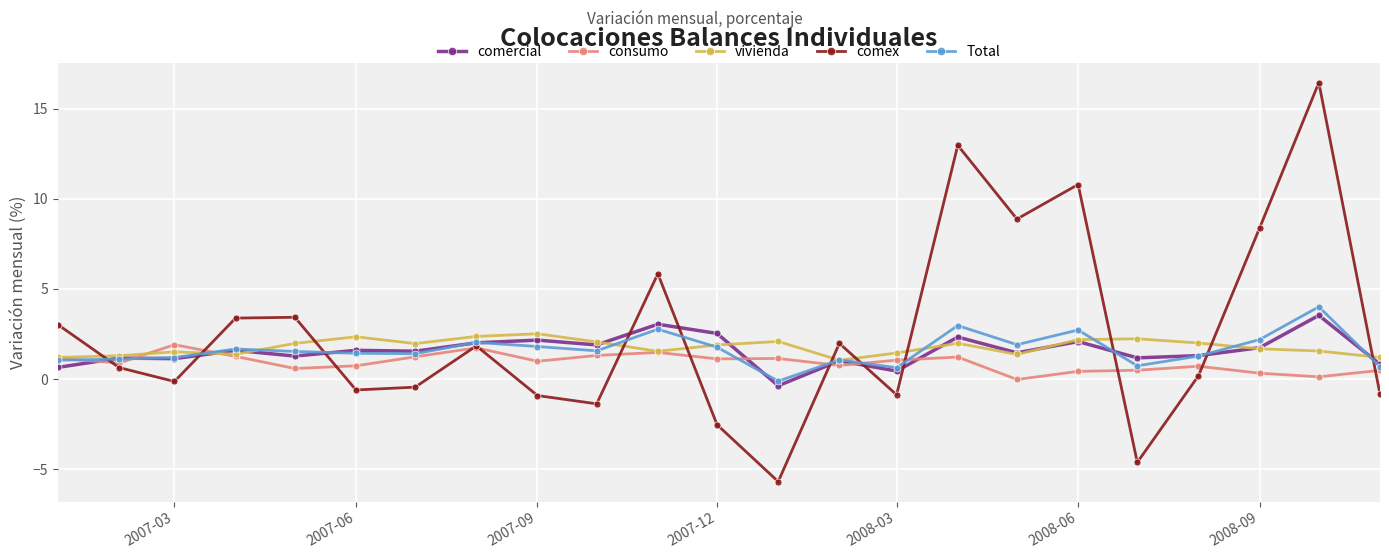

True or false: comercial has more than 2 points higher than both neighbors.

True